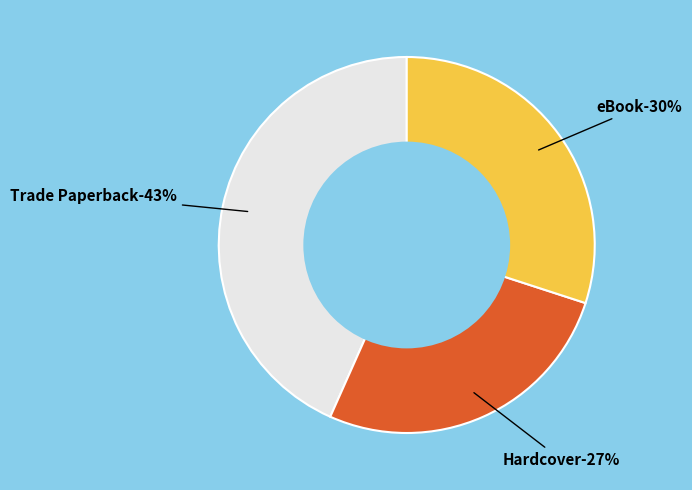

Which category has the biggest portion of the pie?

Trade Paperback